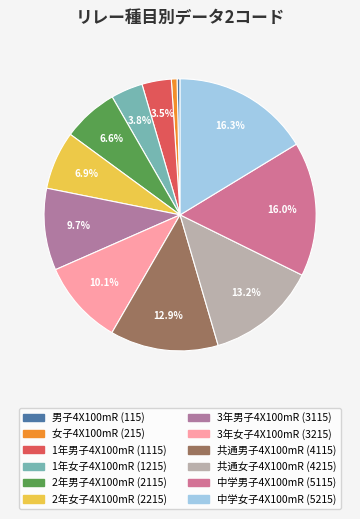

To the nearest percent, what is the average slice percentage?

8%